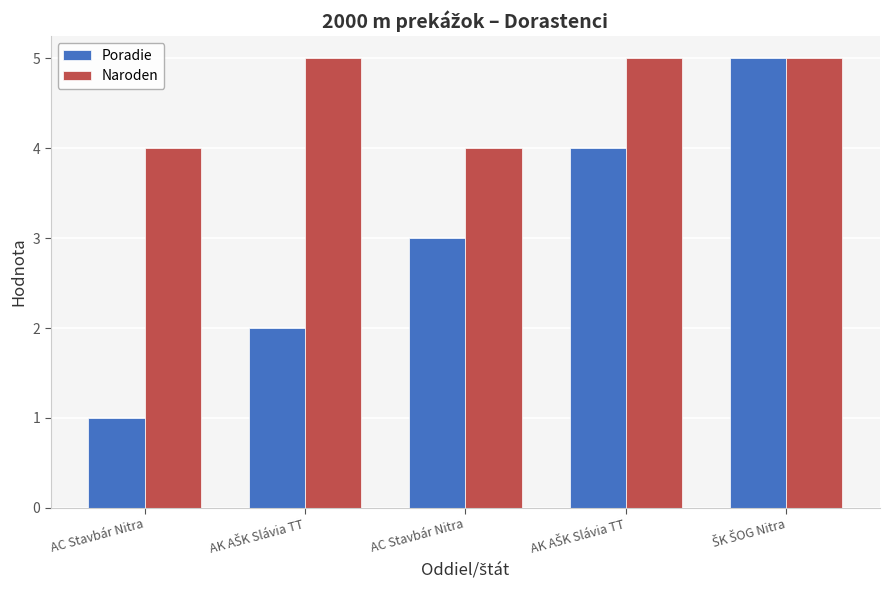

At AK AŠK Slávia TT, list the series in order from largest to smallest.

Naroden, Poradie